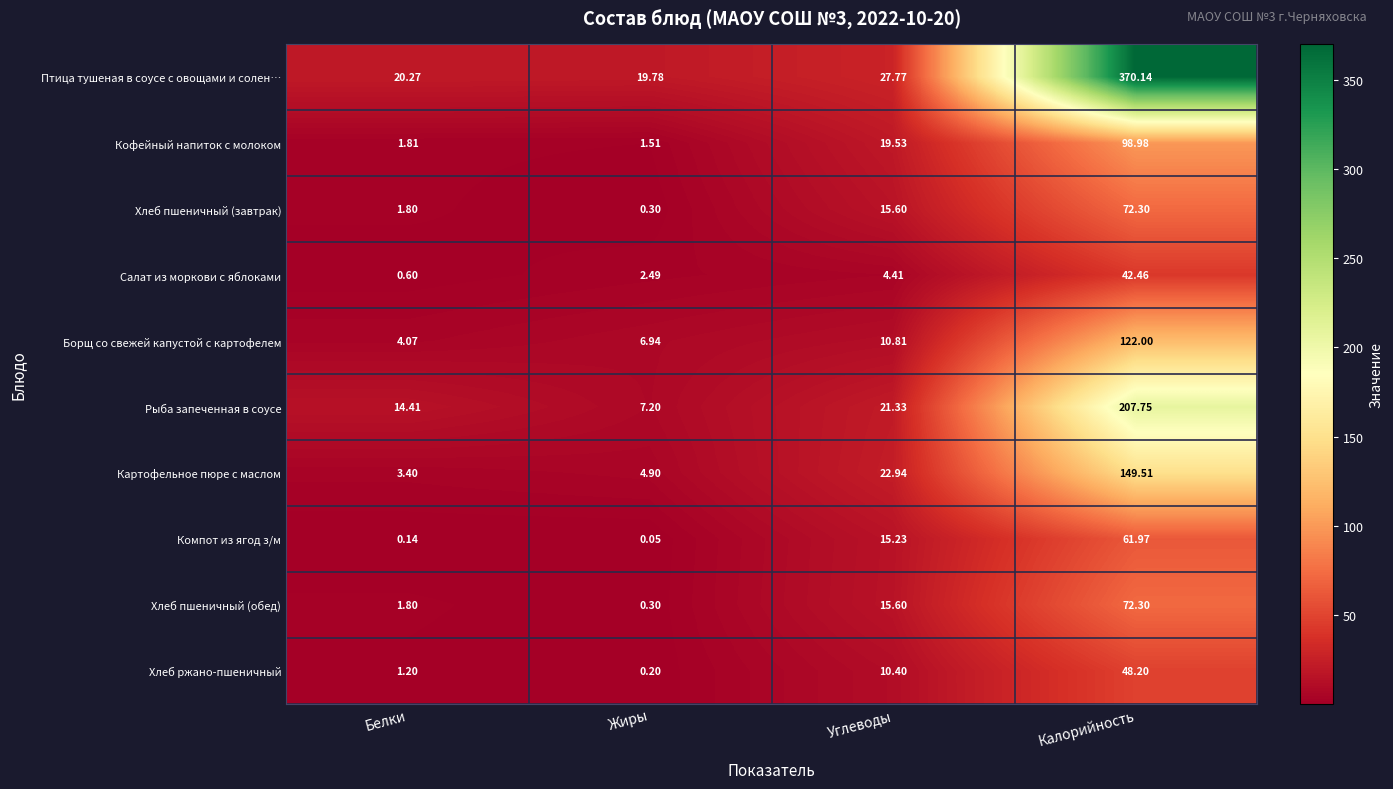

What is the total value across all series at Калорийность?

1245.6